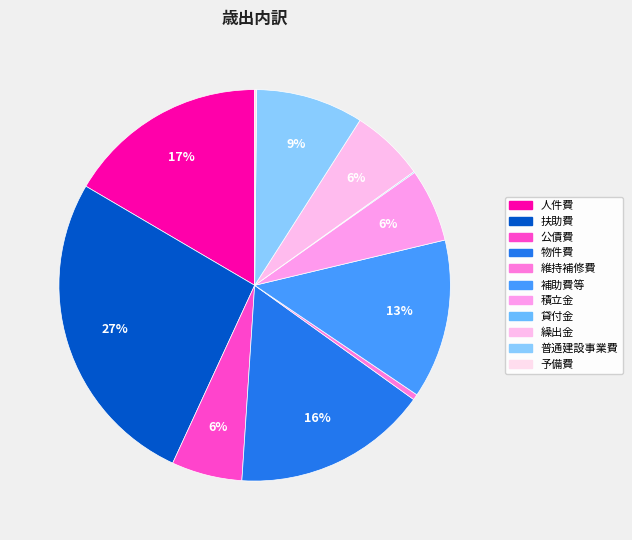

To the nearest percent, what percentage of the pie is 補助費等?

13%